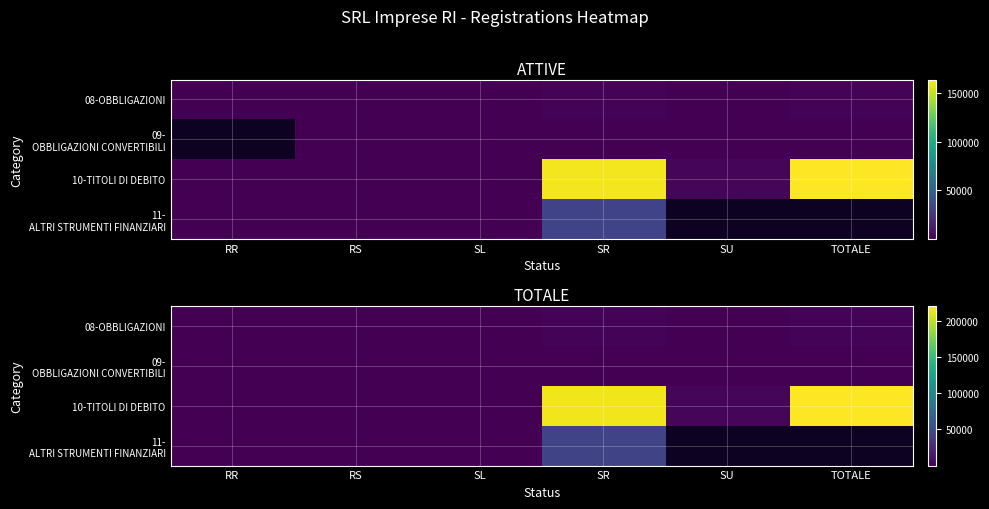

What is the approximate value of 11- ALTRI STRUMENTI FINANZIARI at SL?

352.0